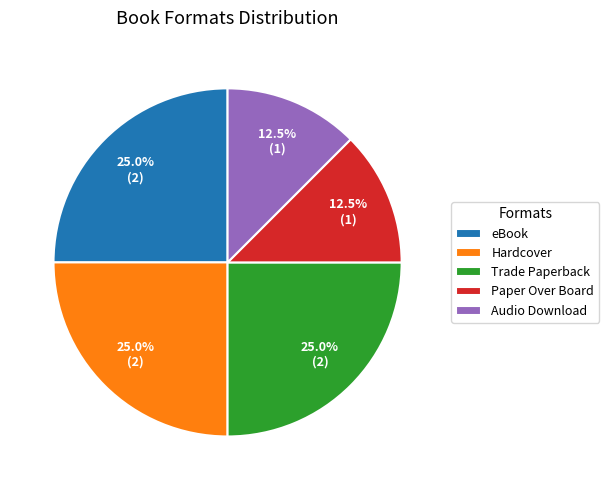

Approximately how many times larger is the value at Trade Paperback compared to Hardcover?

1.0